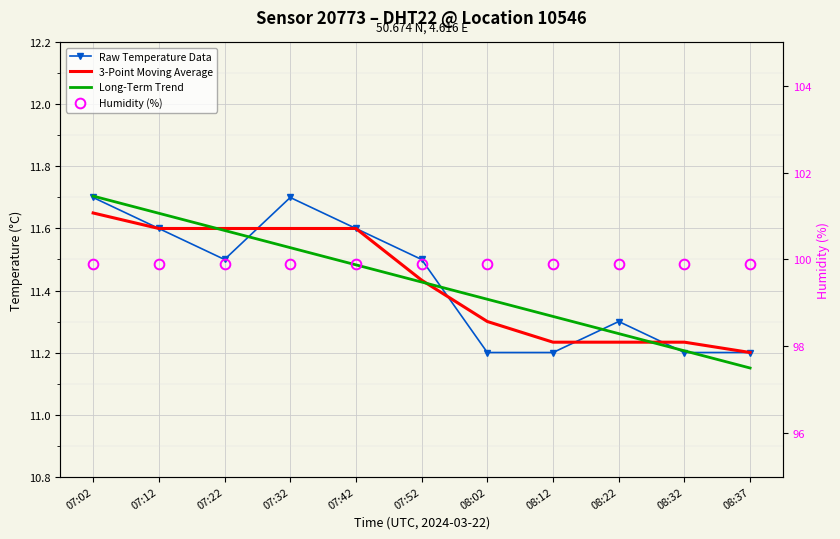

At how many categories does at least one series exceed 62?

11